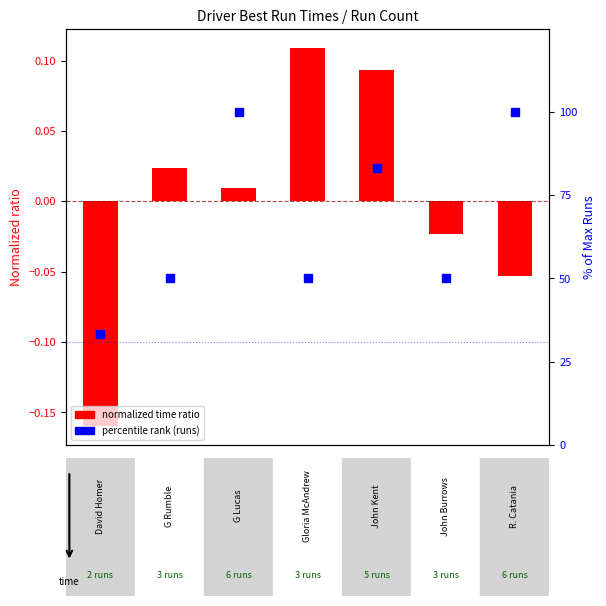

Is the value of Normalized time ratio at 6 greater than the value of Percentile rank (runs) at 0?

No